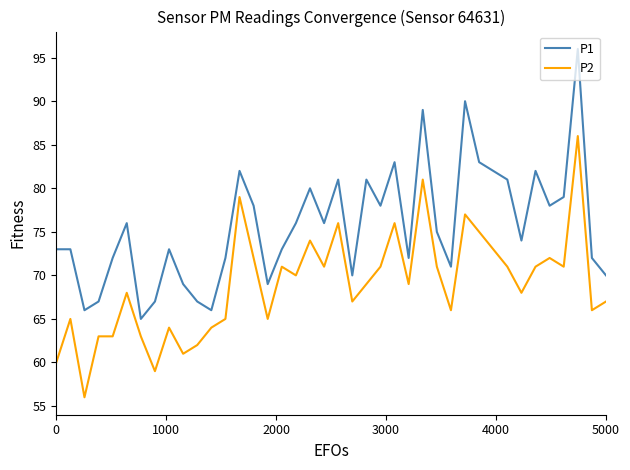

Which series has the largest range (max minus min)?

P1